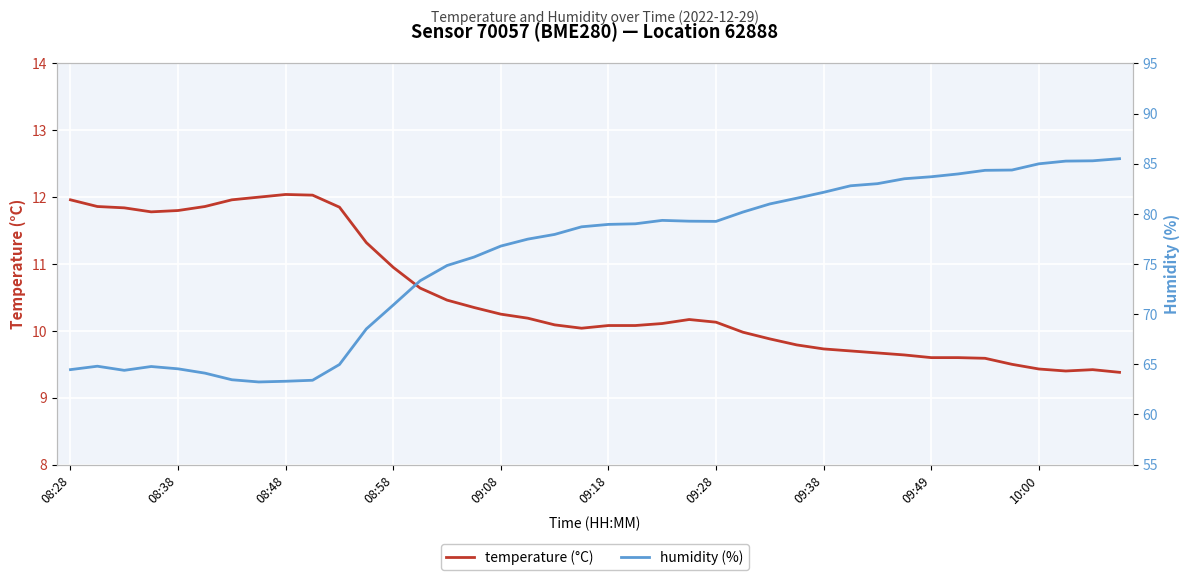

The value of temperature (°C) at 08:48 is 12.0. True or false?

True